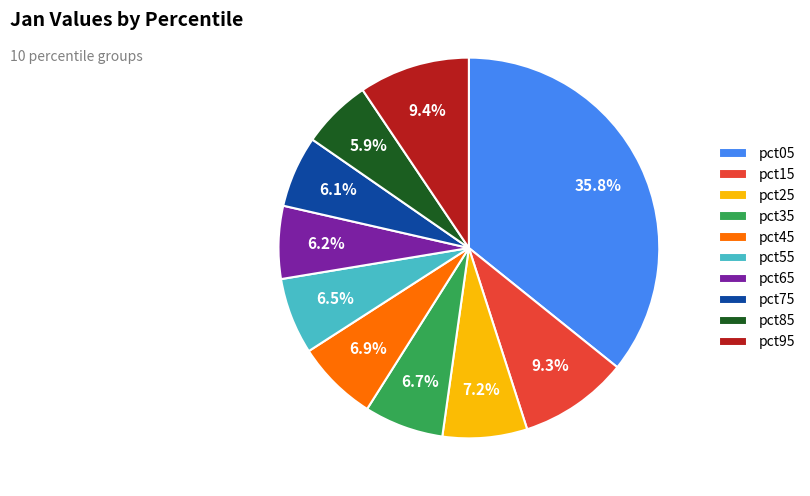

What percentage is the pct15 slice, to the nearest percent?

9%